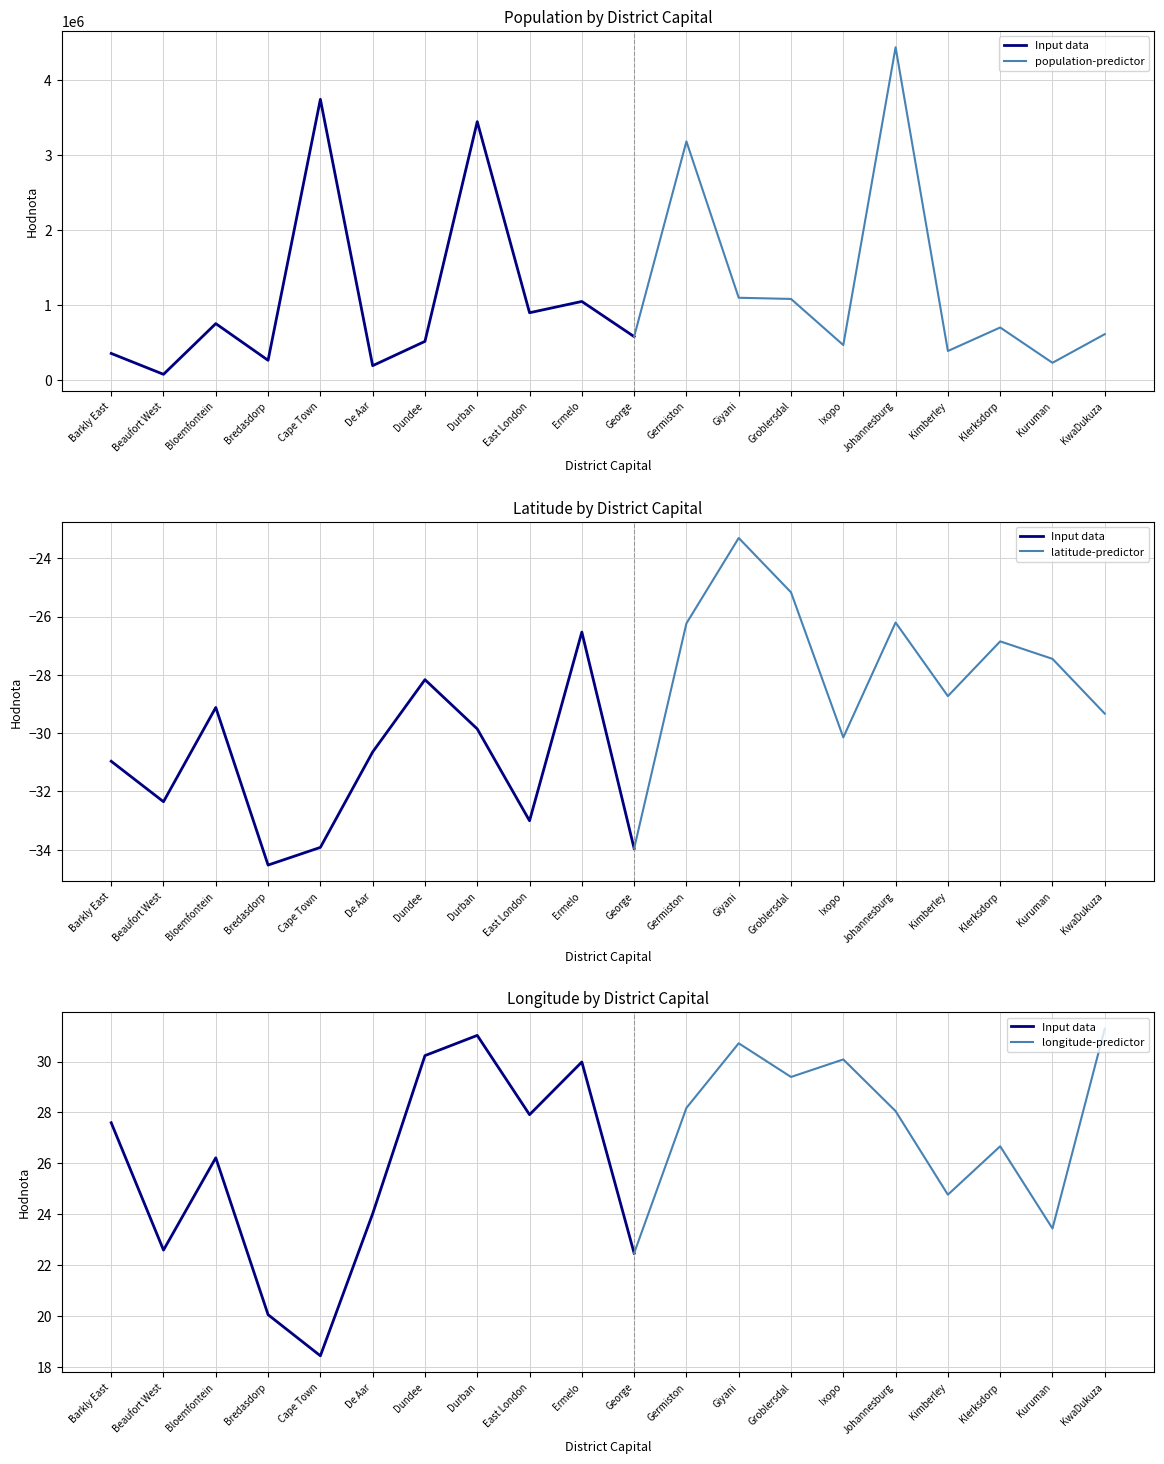

What is the minimum value shown in the chart?

-34.5